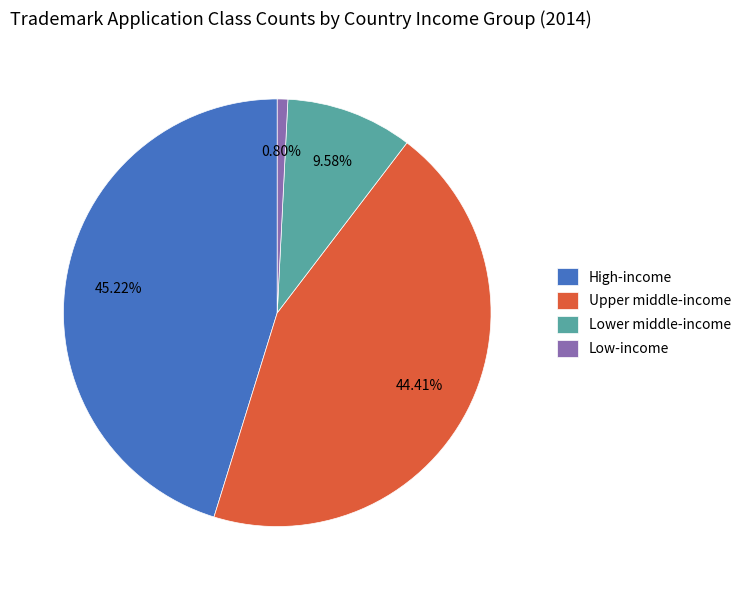

Is Lower middle-income the majority of the pie?

No